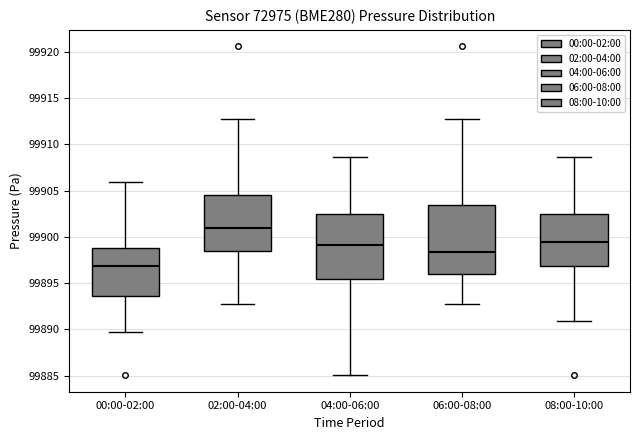

Reading left to right, transcribe this box plot: for each box, give where its median line is, the range the box spans, and where its two whiskers end, as read against the y-axis. The values are not printed on the chart, so give them approximately, as read against the axis.

00:00-02:00: median 99897.0, box 99893.5 to 99899.0, whiskers 99889.5 to 99906.0
02:00-04:00: median 99901.0, box 99898.5 to 99904.5, whiskers 99892.5 to 99913.0
04:00-06:00: median 99899.0, box 99895.5 to 99902.5, whiskers 99885.0 to 99908.5
06:00-08:00: median 99898.5, box 99896.0 to 99903.5, whiskers 99892.5 to 99913.0
08:00-10:00: median 99899.5, box 99897.0 to 99902.5, whiskers 99891.0 to 99908.5